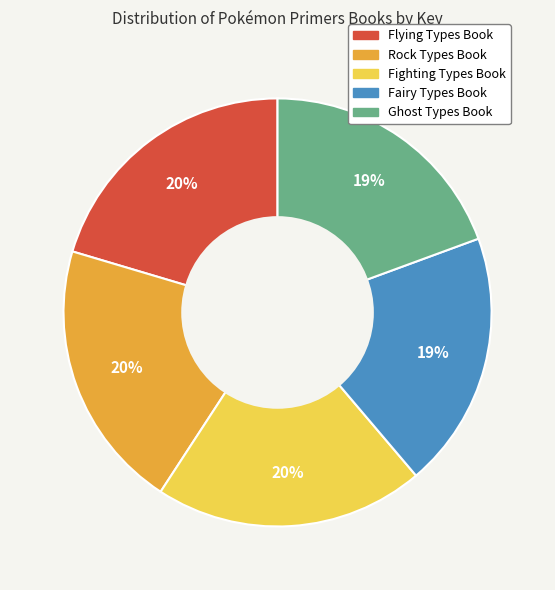

Count the number of slices in the pie.

5